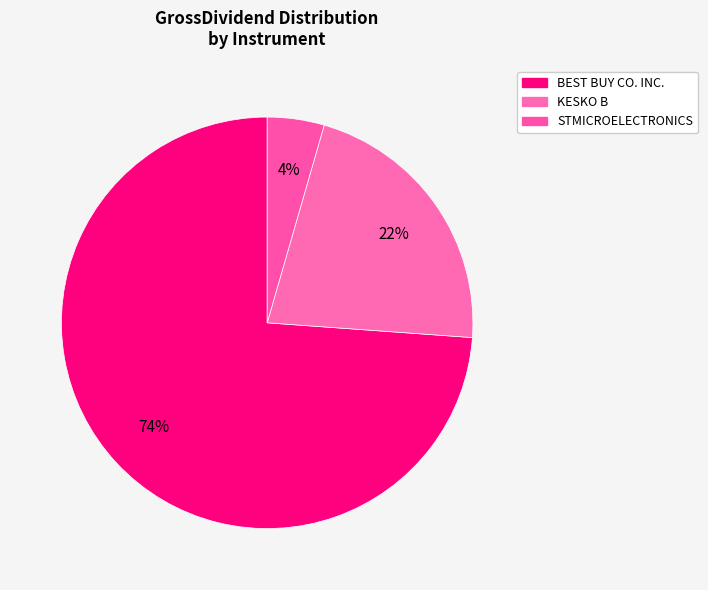

To the nearest percent, what is the average slice percentage?

33%